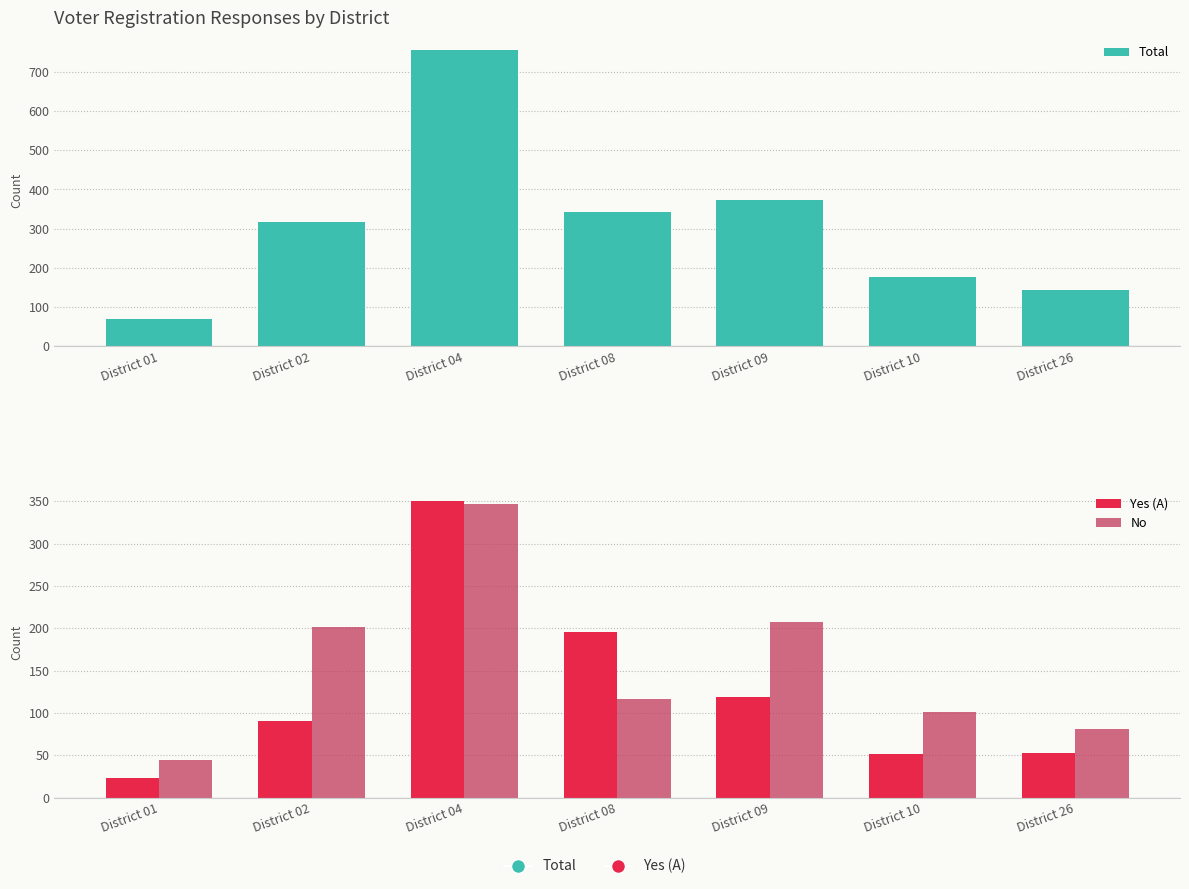

What value does the Total series have at District 08?

342